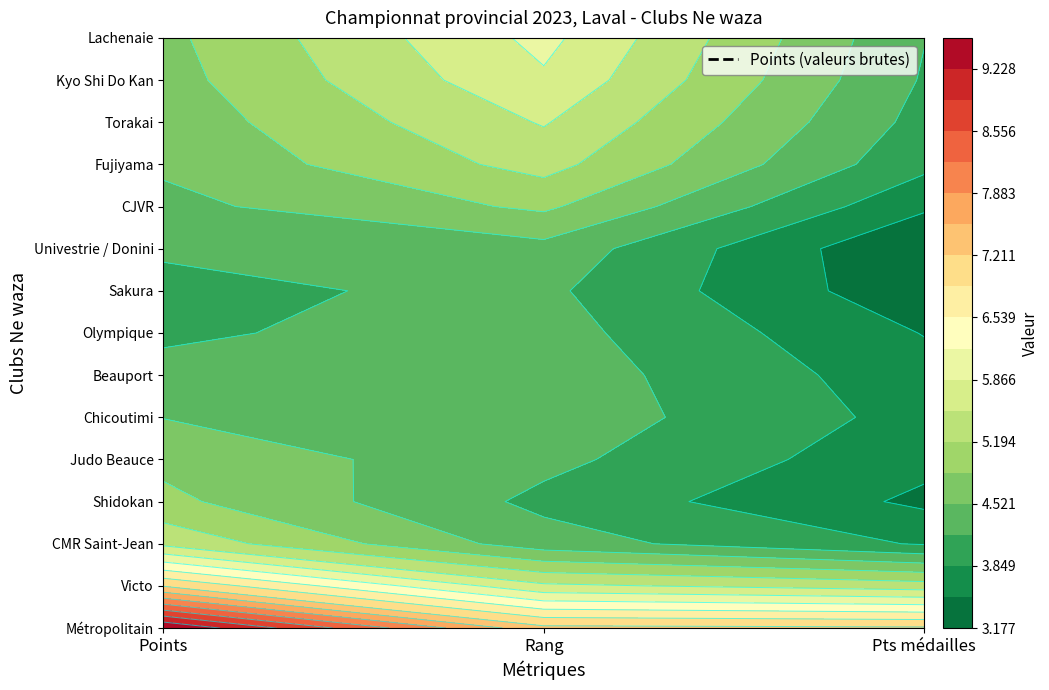

Which series has the widest spread of values?

Métropolitain